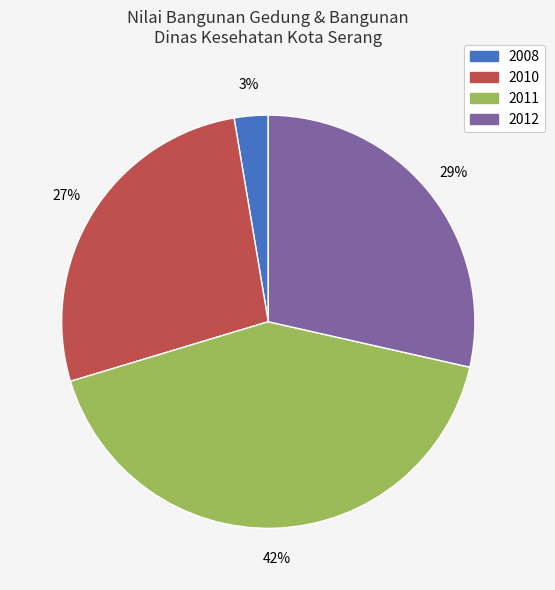

Is there any slice that represents more than half of the pie?

No